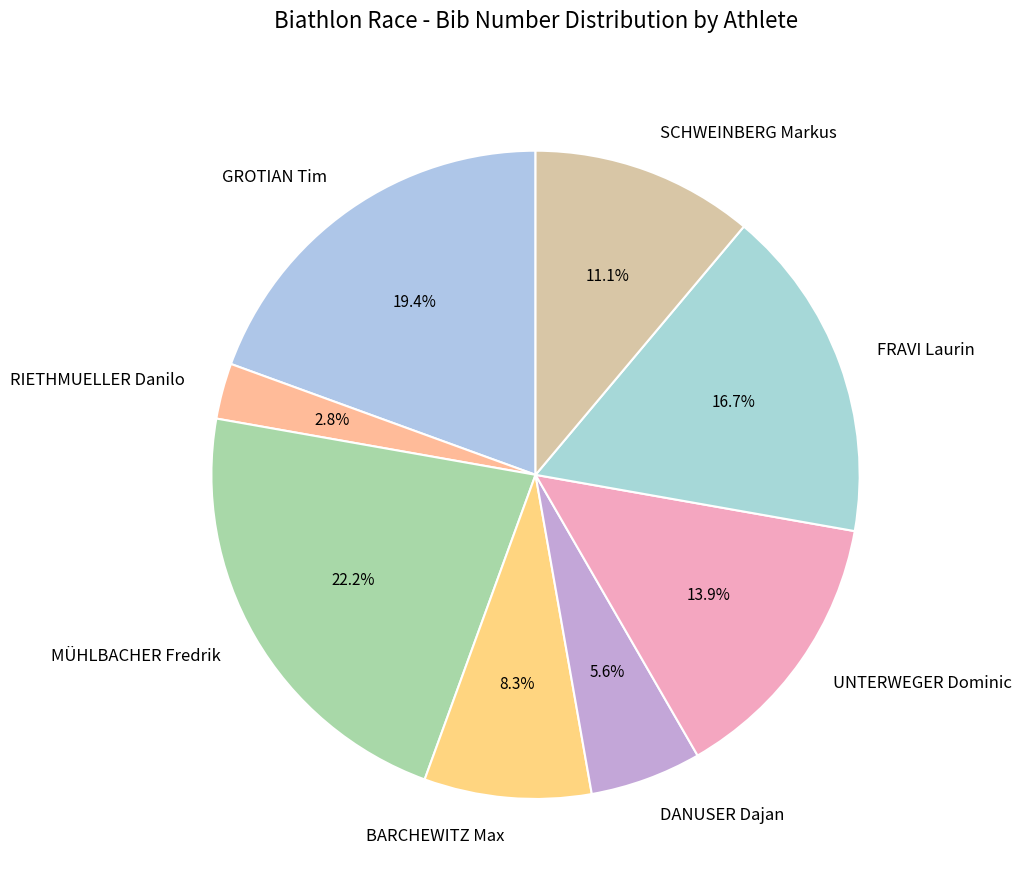

Which category has the smallest portion of the pie?

RIETHMUELLER Danilo